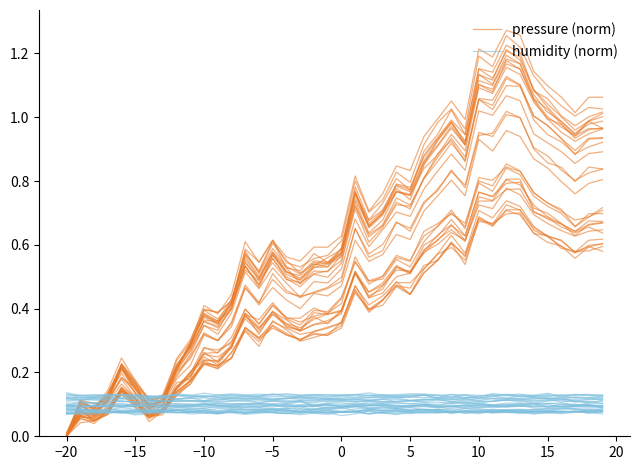

Which series has the largest range (max minus min)?

pressure (norm)